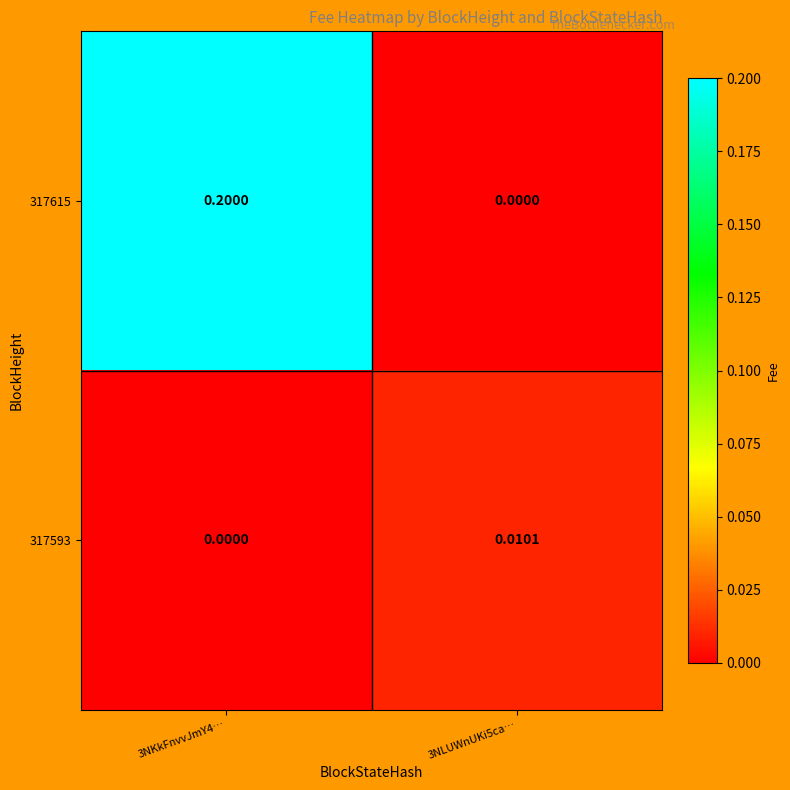

How many values in the 317593 series exceed 0?

1